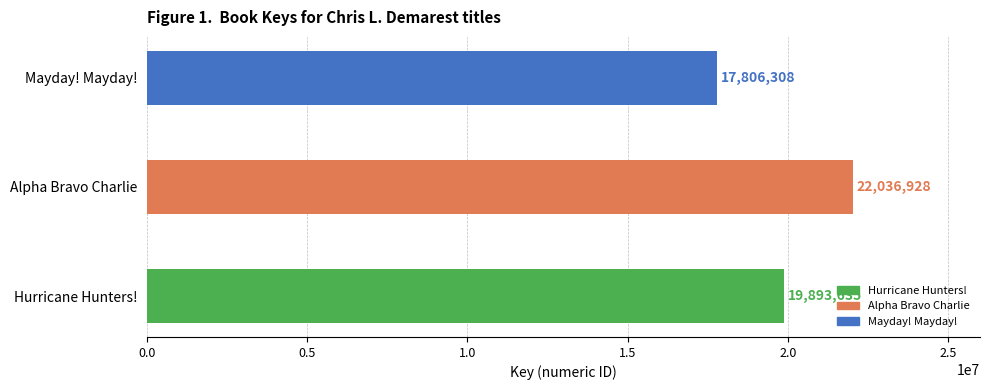

How many values are below 19893635?

1